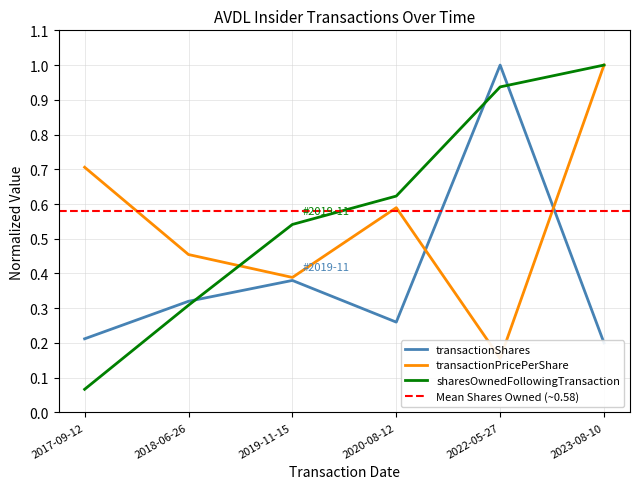

Reading left to right, what are all the values shown in this chart?

transactionShares: 2017-09-12=0.2	2018-06-26=0.3	2019-11-15=0.4	2020-08-12=0.3	2022-05-27=1.0	2023-08-10=0.2
transactionPricePerShare: 2017-09-12=0.7	2018-06-26=0.5	2019-11-15=0.4	2020-08-12=0.6	2022-05-27=0.2	2023-08-10=1.0
sharesOwnedFollowingTransaction: 2017-09-12=0.1	2018-06-26=0.3	2019-11-15=0.5	2020-08-12=0.6	2022-05-27=0.9	2023-08-10=1.0